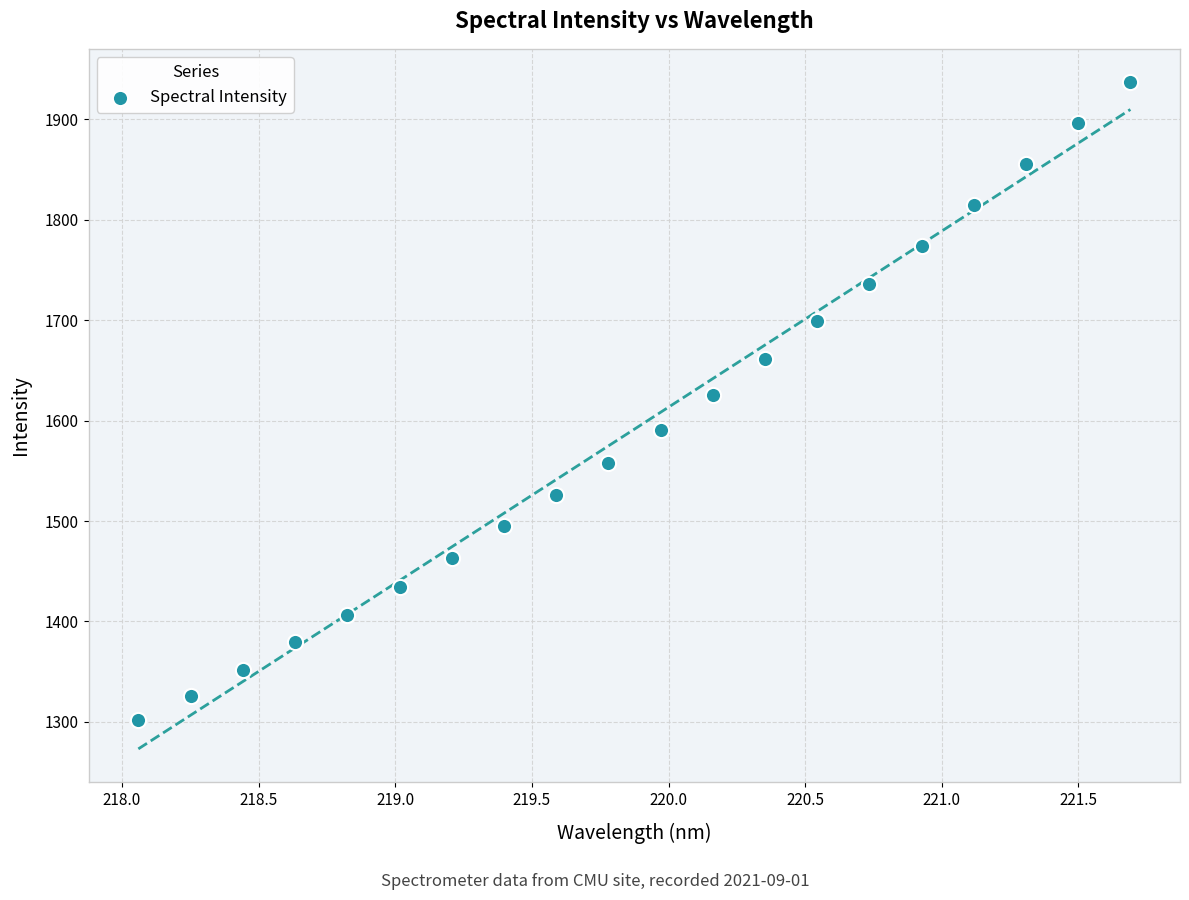

What is the range of X values (max minus min)?

3.6